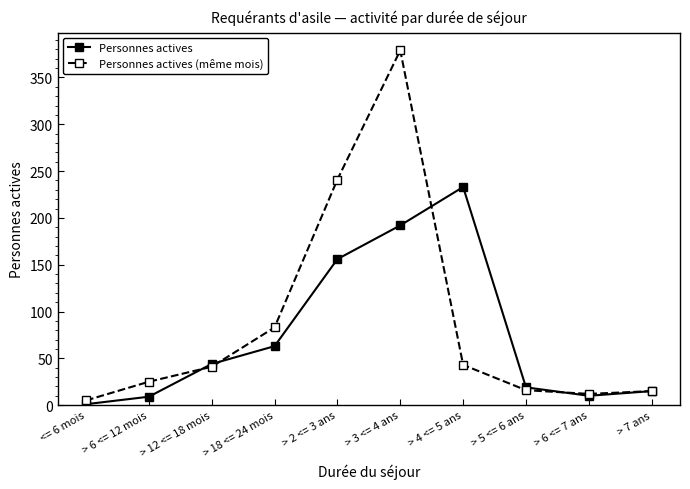

What is the sum of the Personnes actives values at <= 6 mois and > 3 <= 4 ans?

193